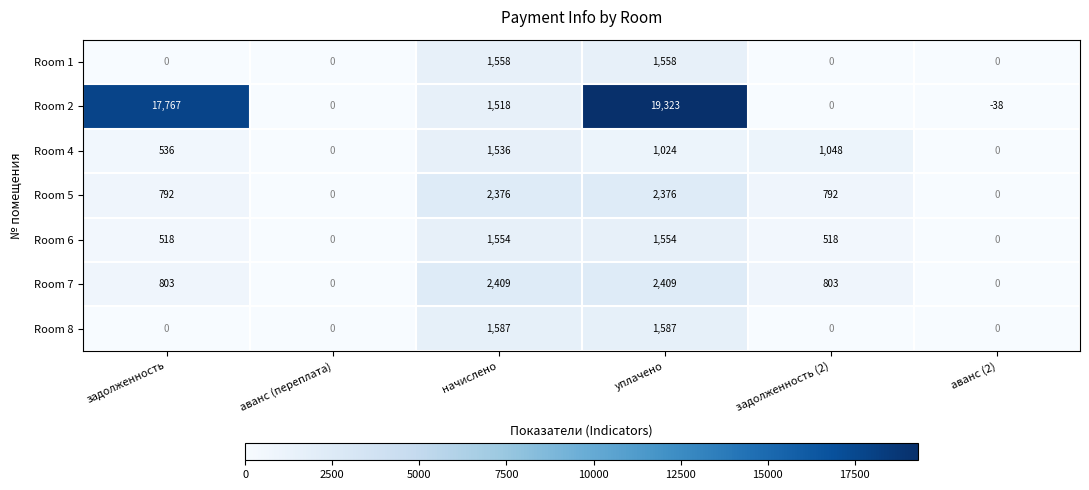

True or false: Room 6 has a value of 1554 at начислено.

True